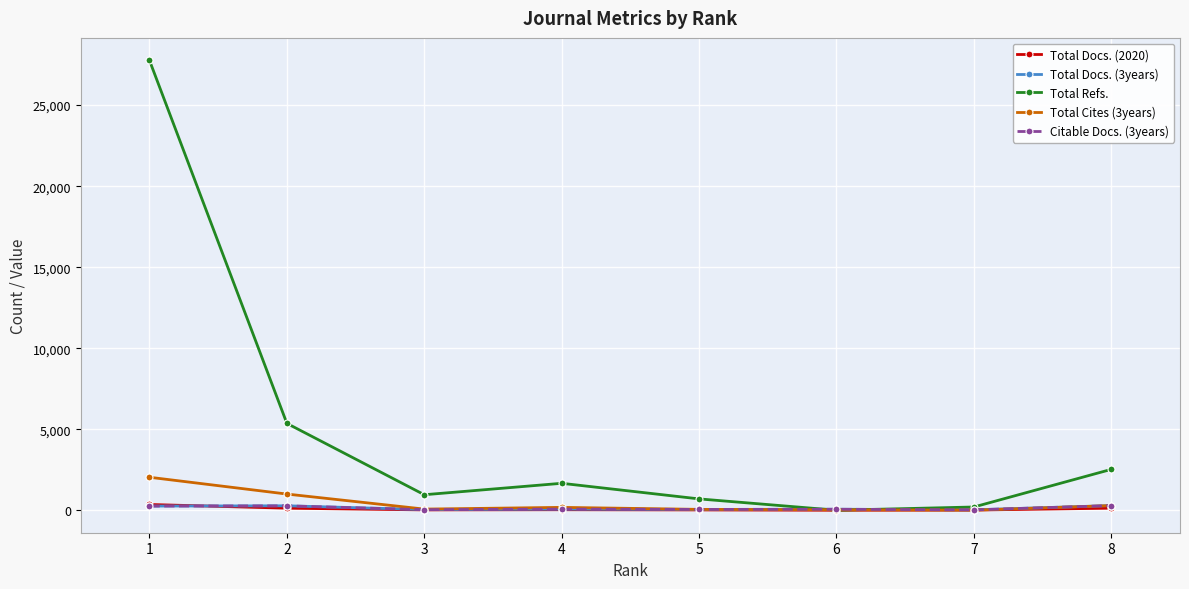

How many lines are shown in the chart?

5